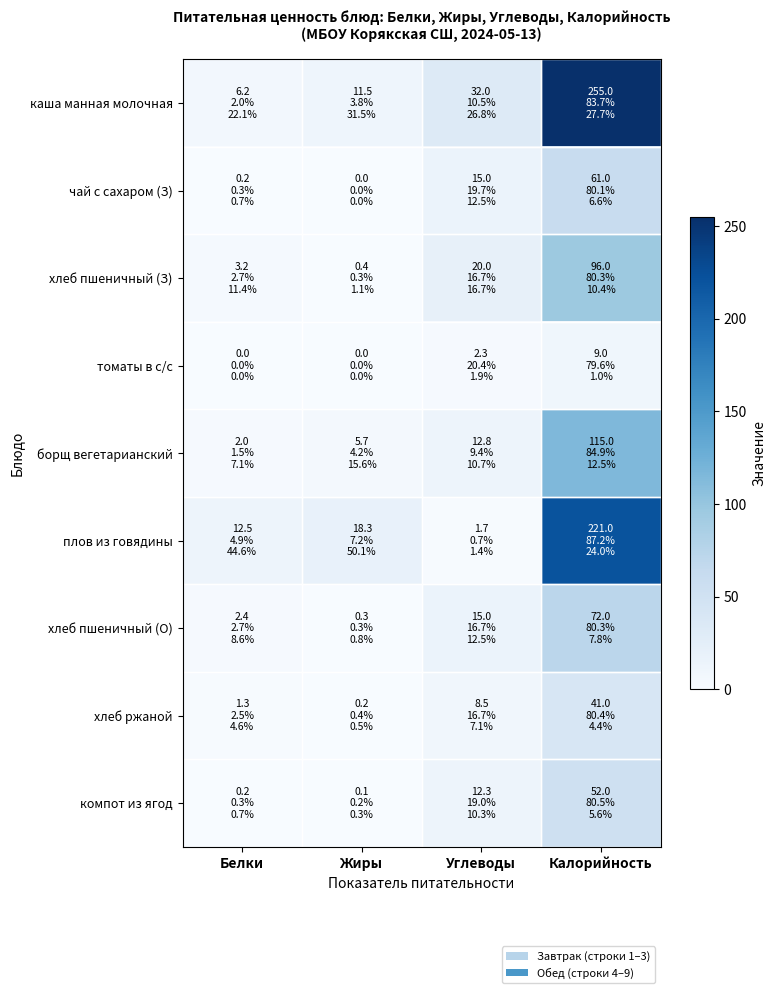

Rank the series at Белки from lowest to highest value.

томаты в с/с, чай с сахаром (З), компот из ягод, хлеб ржаной, борщ вегетарианский, хлеб пшеничный (О), хлеб пшеничный (З), каша манная молочная, плов из говядины